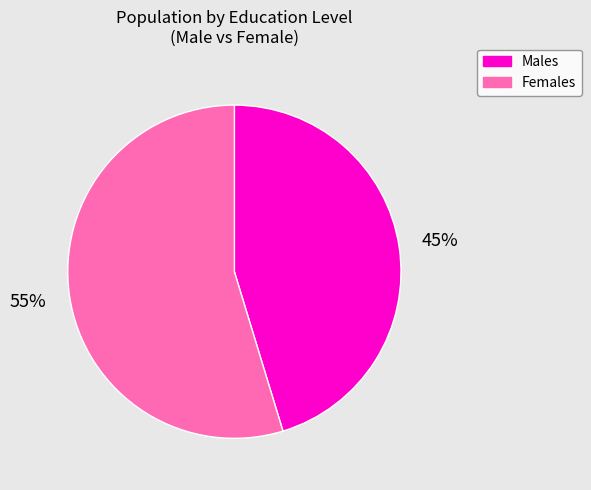

Between Females and Males, which is larger?

Females